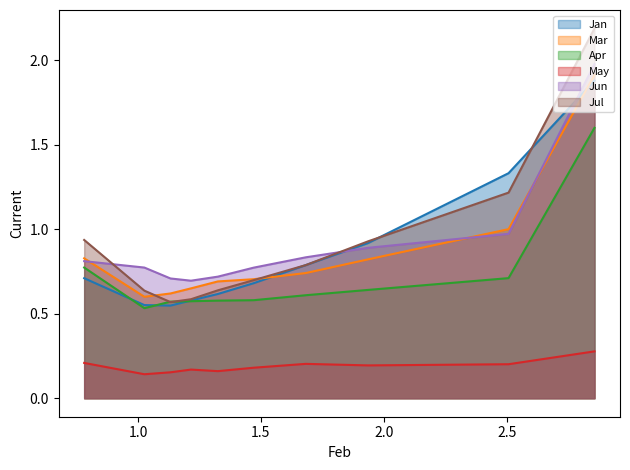

True or false: Apr and May intersect in this chart.

False